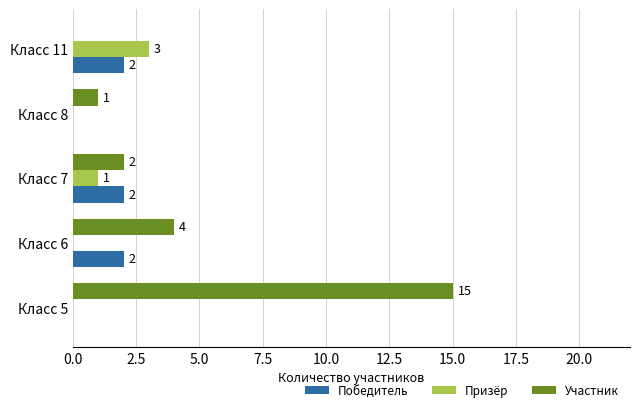

Which series has the largest range (max minus min)?

Участник